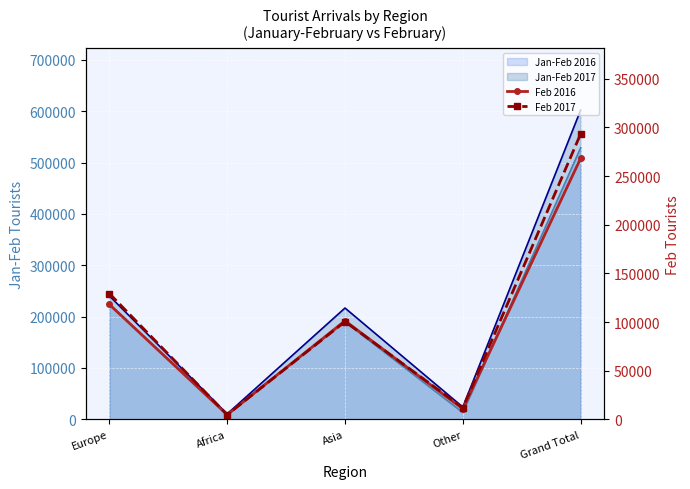

How many values in the Feb 2016 series exceed 101268?

2